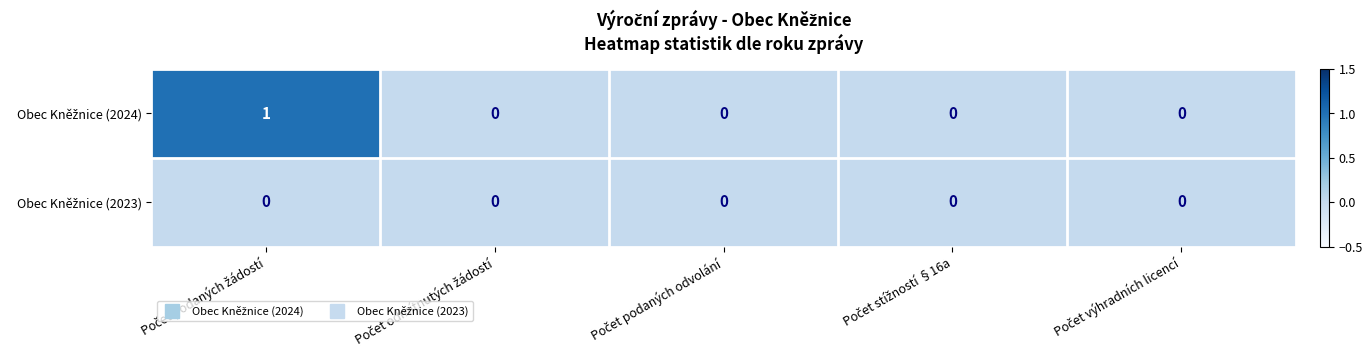

Which series has the largest range (max minus min)?

Obec Kněžnice (2024)